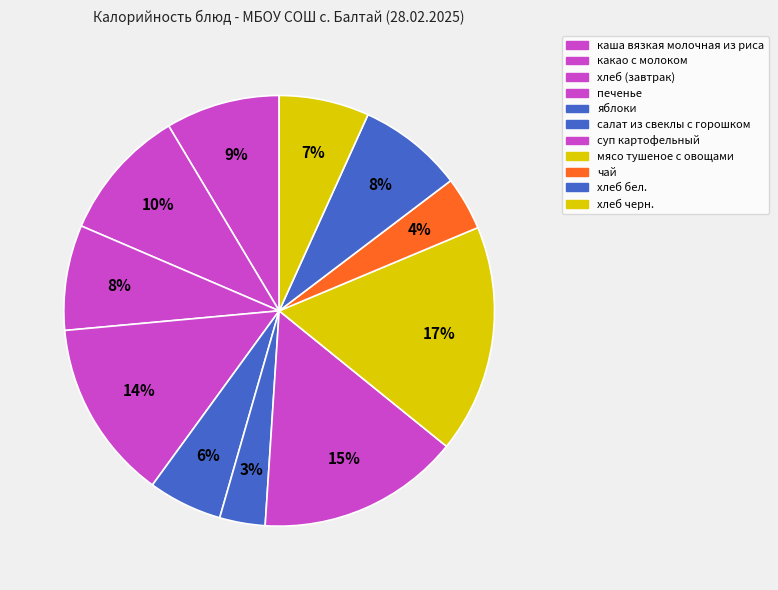

Do хлеб черн. and какао с молоком together represent more than half of the pie?

No